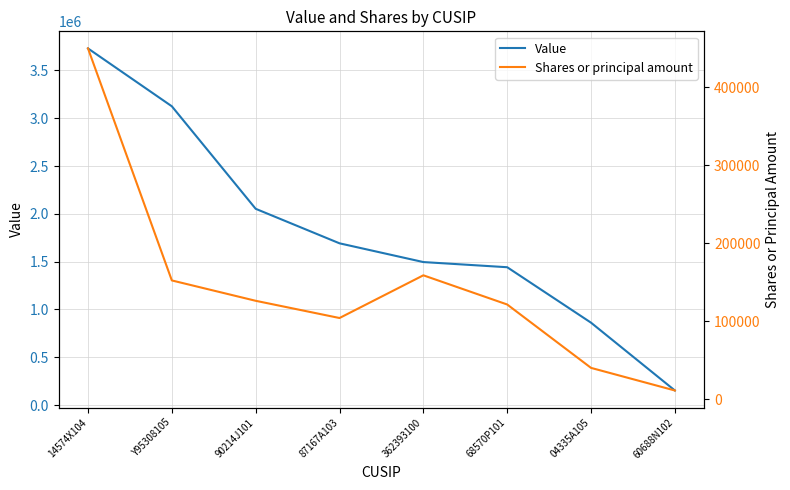

What is the label of the 8th point from the left?

60688N102